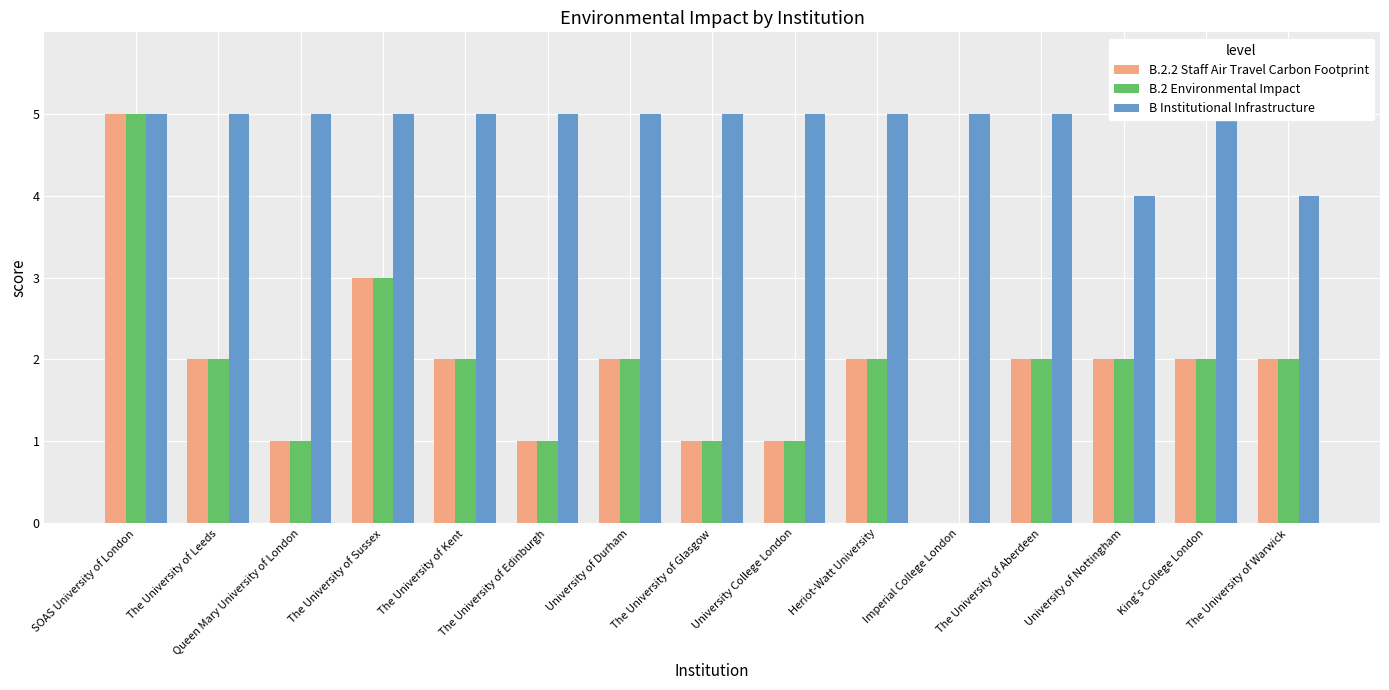

How many bars are there in total?

45